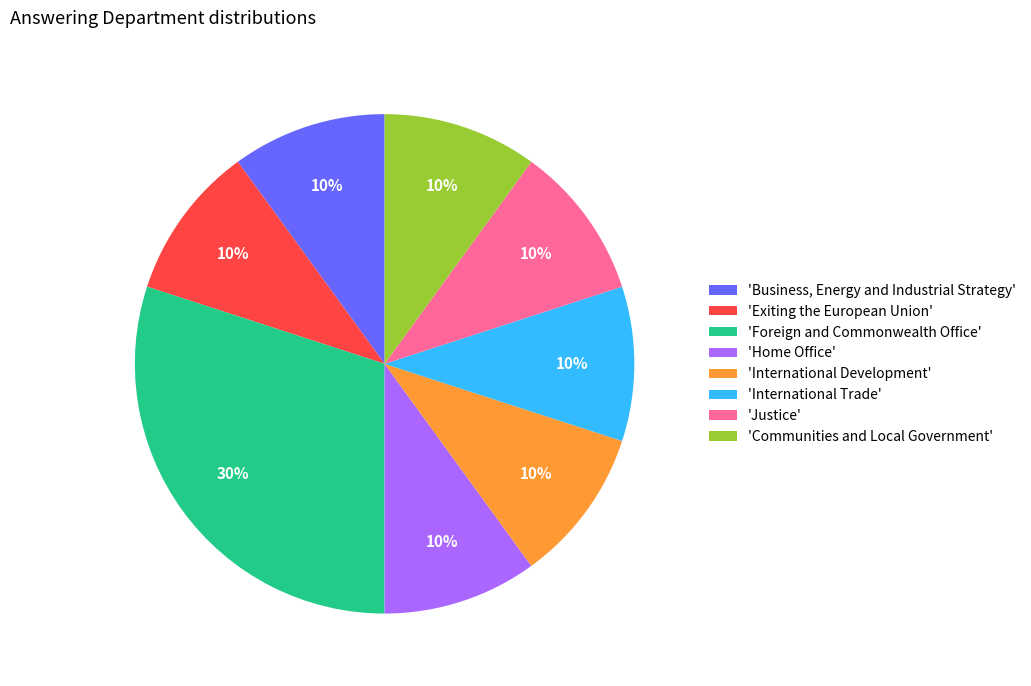

To the nearest percent, what portion does 'Communities and Local Government' represent?

10%